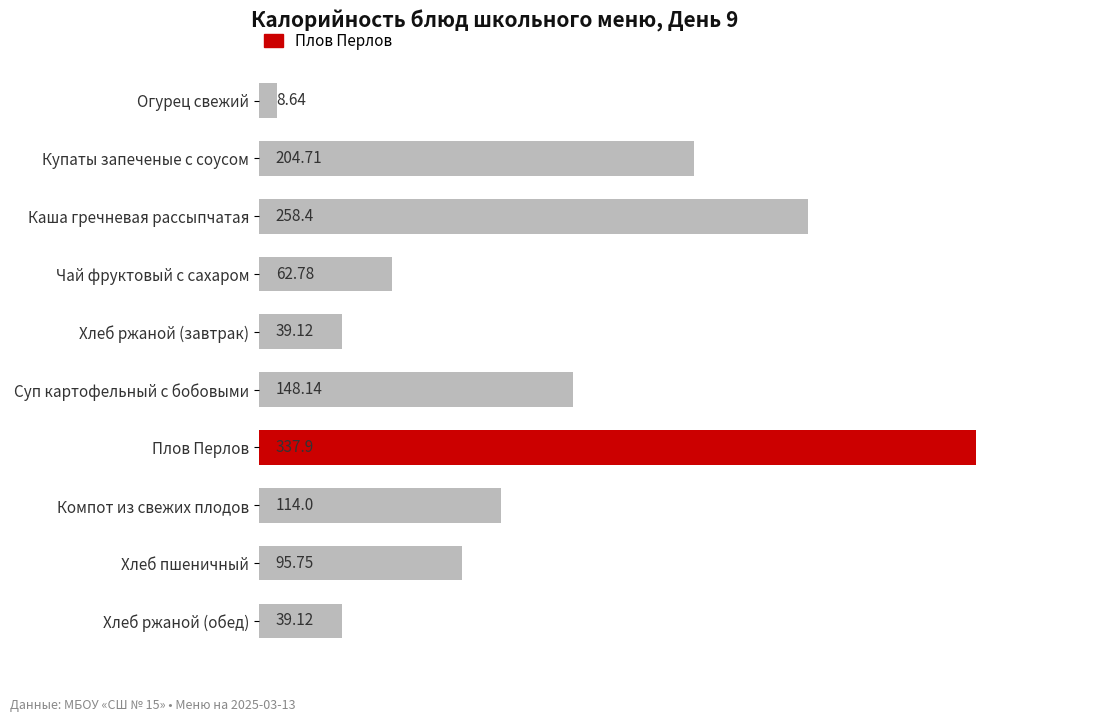

Where is the data nearest to the value 173?

Суп картофельный с бобовыми